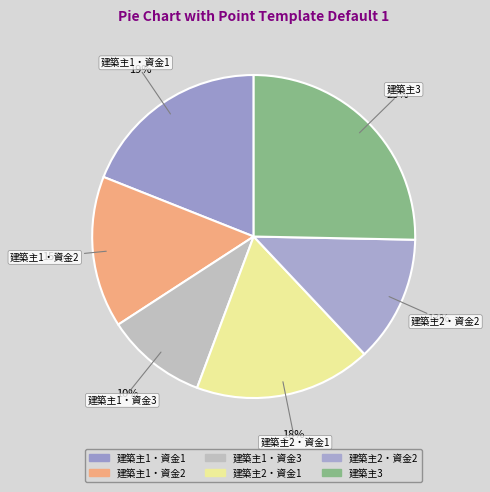

How many slices are in this pie chart?

6